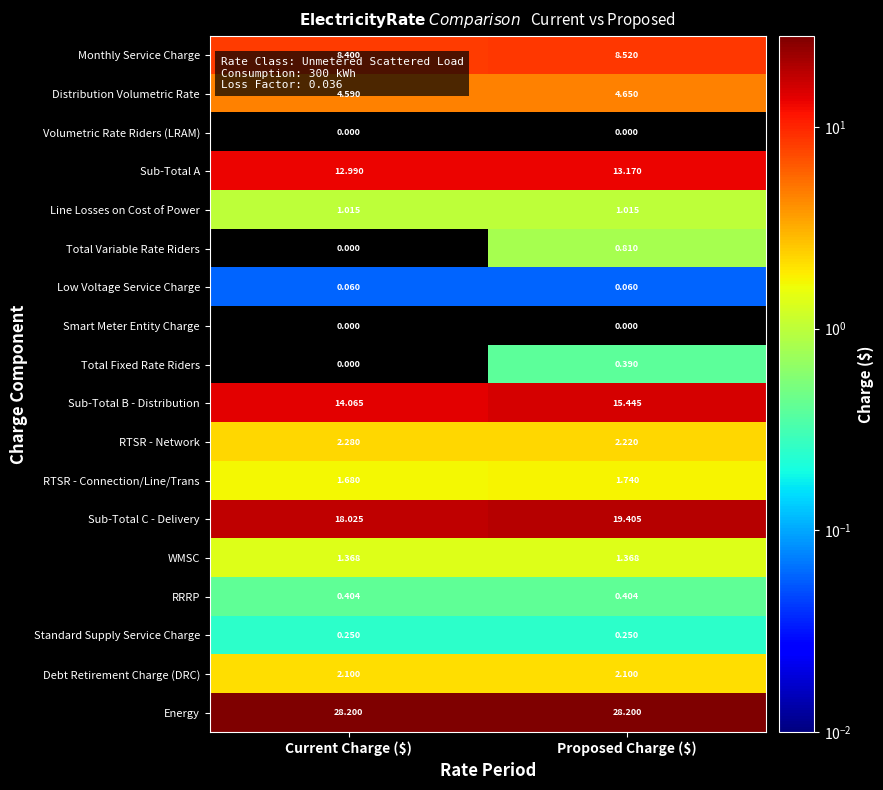

At which category is the sum across all series the highest?

Proposed Charge ($)